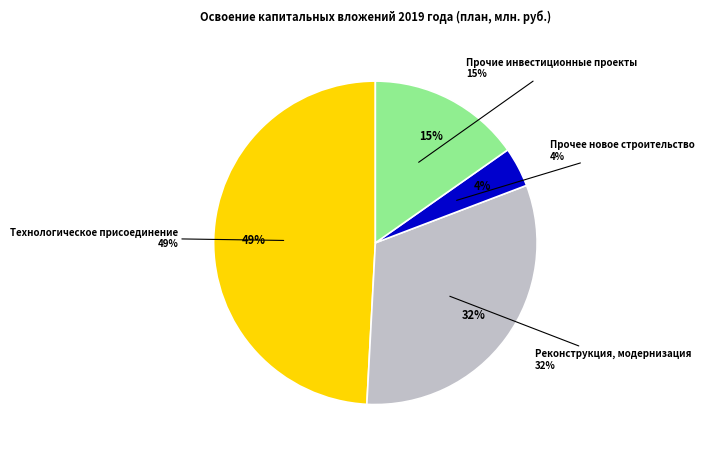

Is it true that Прочие инвестиционные проекты is 9% of the pie?

False